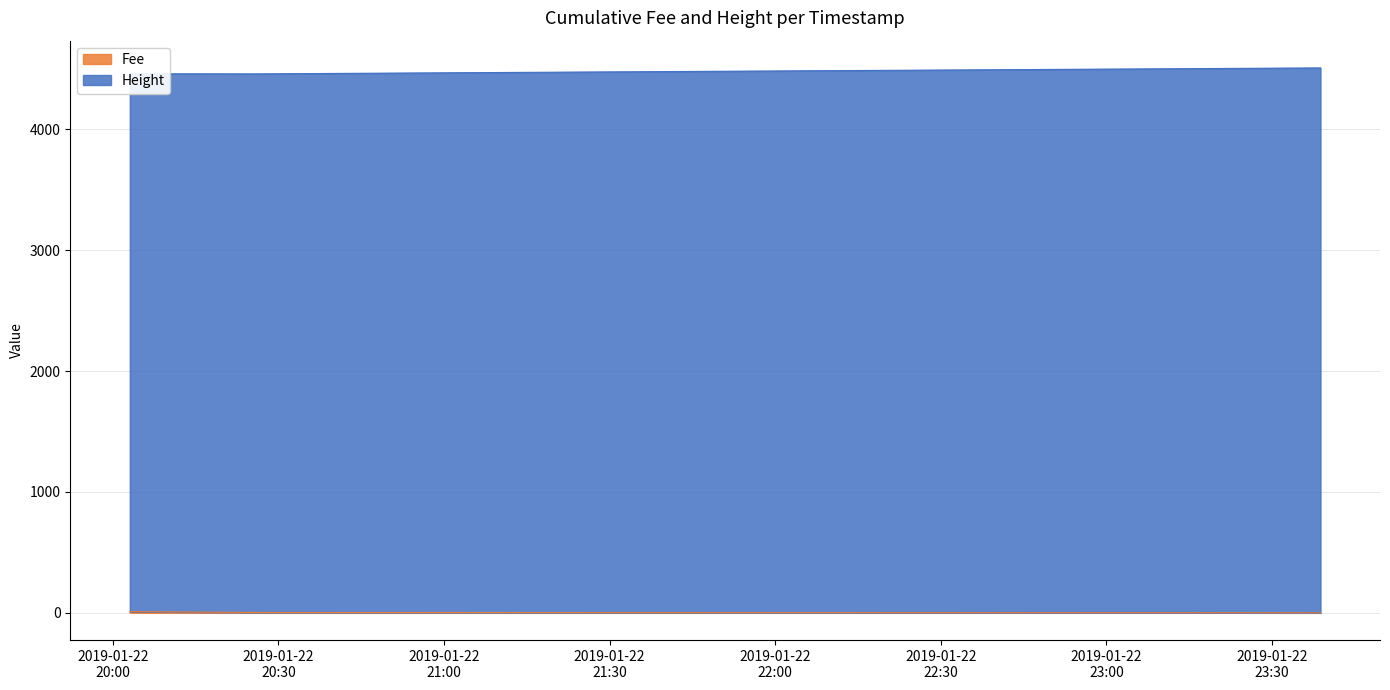

What is the smallest value displayed?

0.1